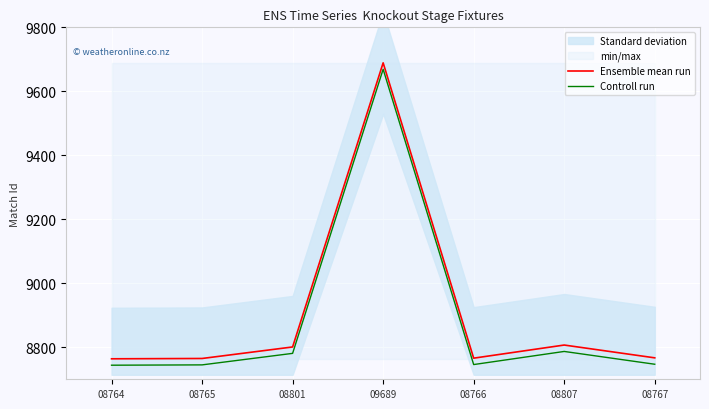

True or false: Ensemble mean run and Controll run cross at least once.

False